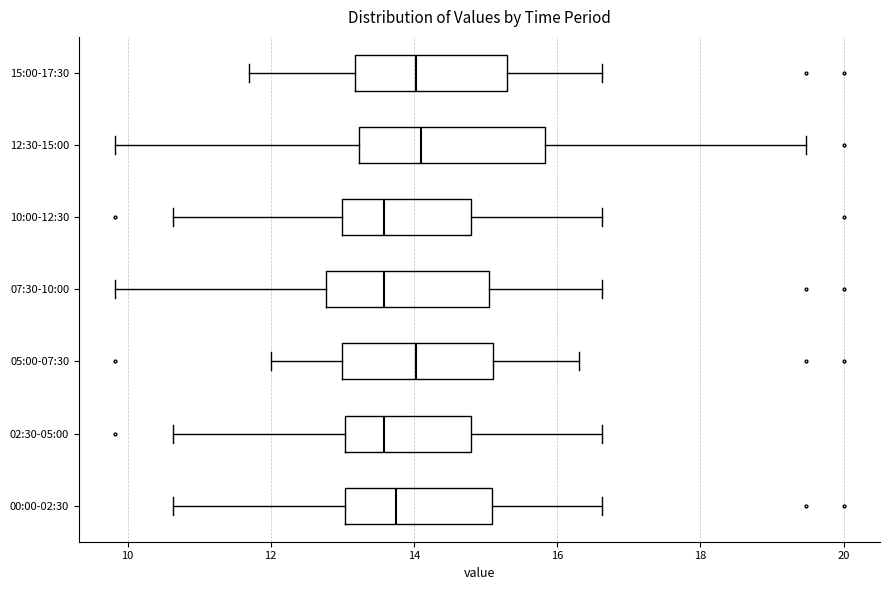

Comparing the boxes themselves (not the whiskers), which one is the widest?

12:30-15:00